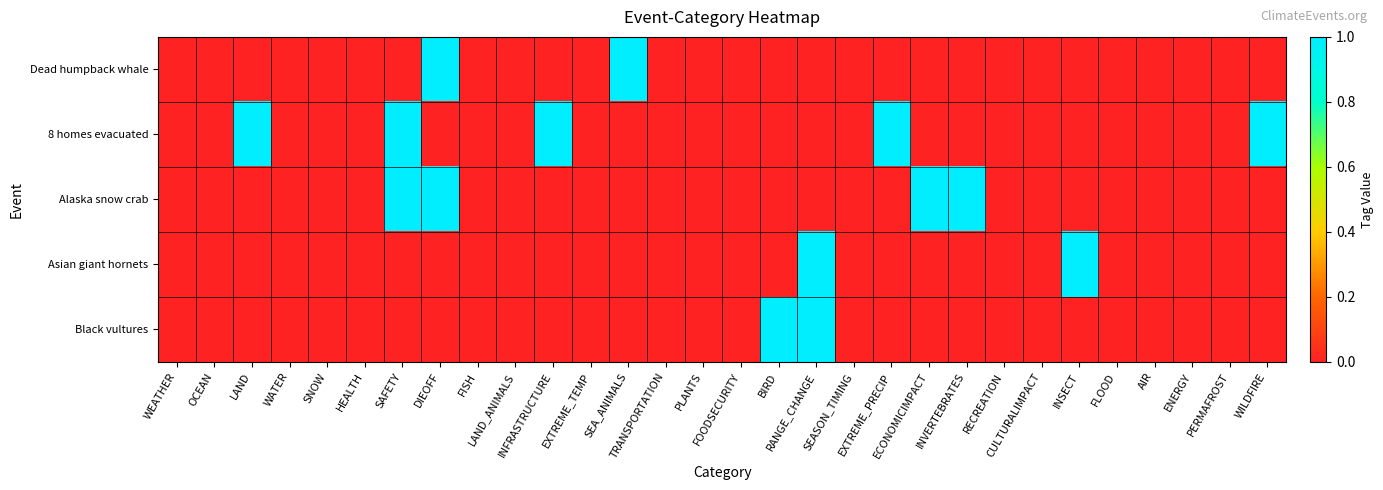

What is the total value across all series at WILDFIRE?

1